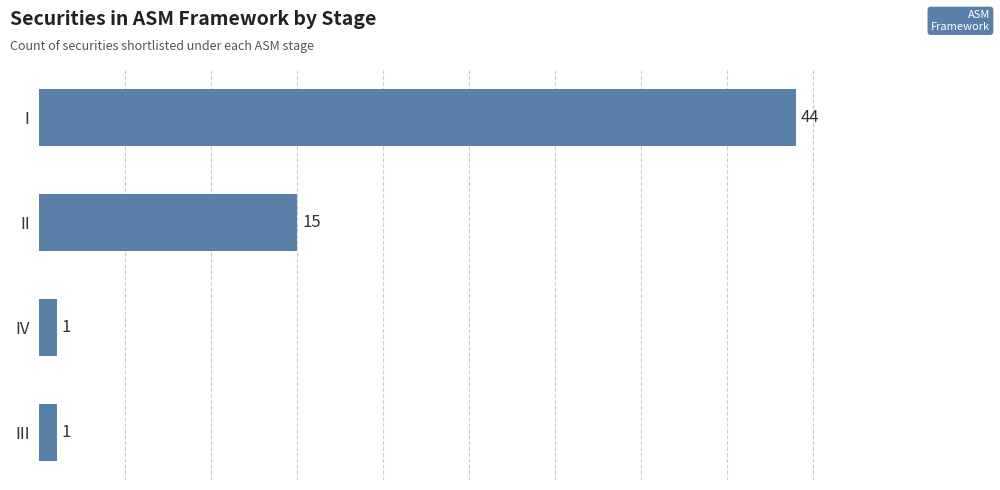

What is the maximum value shown in the chart?

44